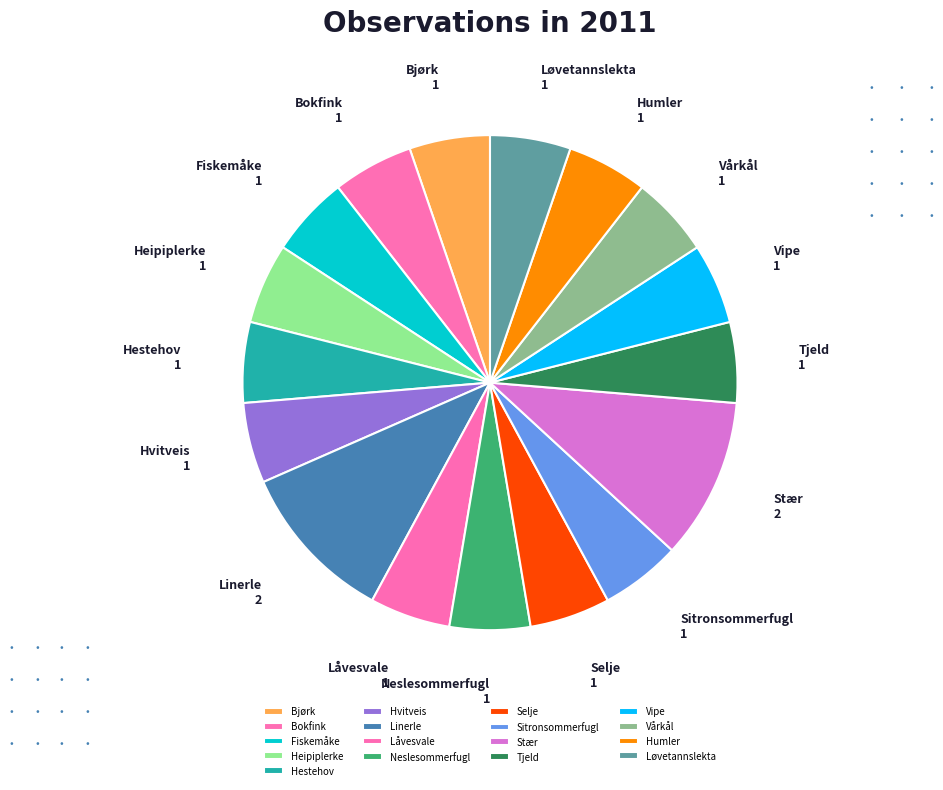

Count the number of slices in the pie.

17